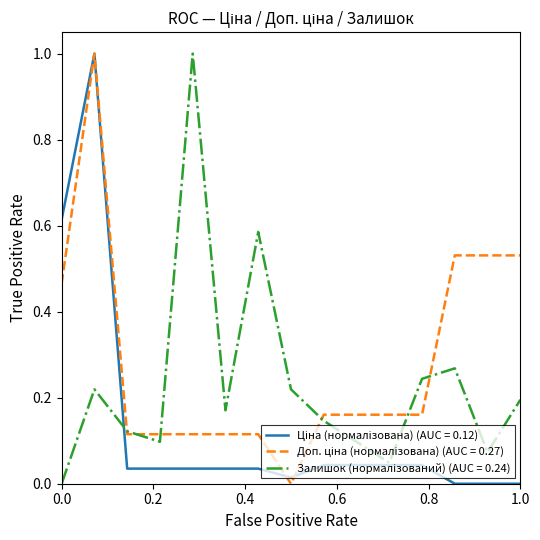

What is the greatest value displayed?

1.0